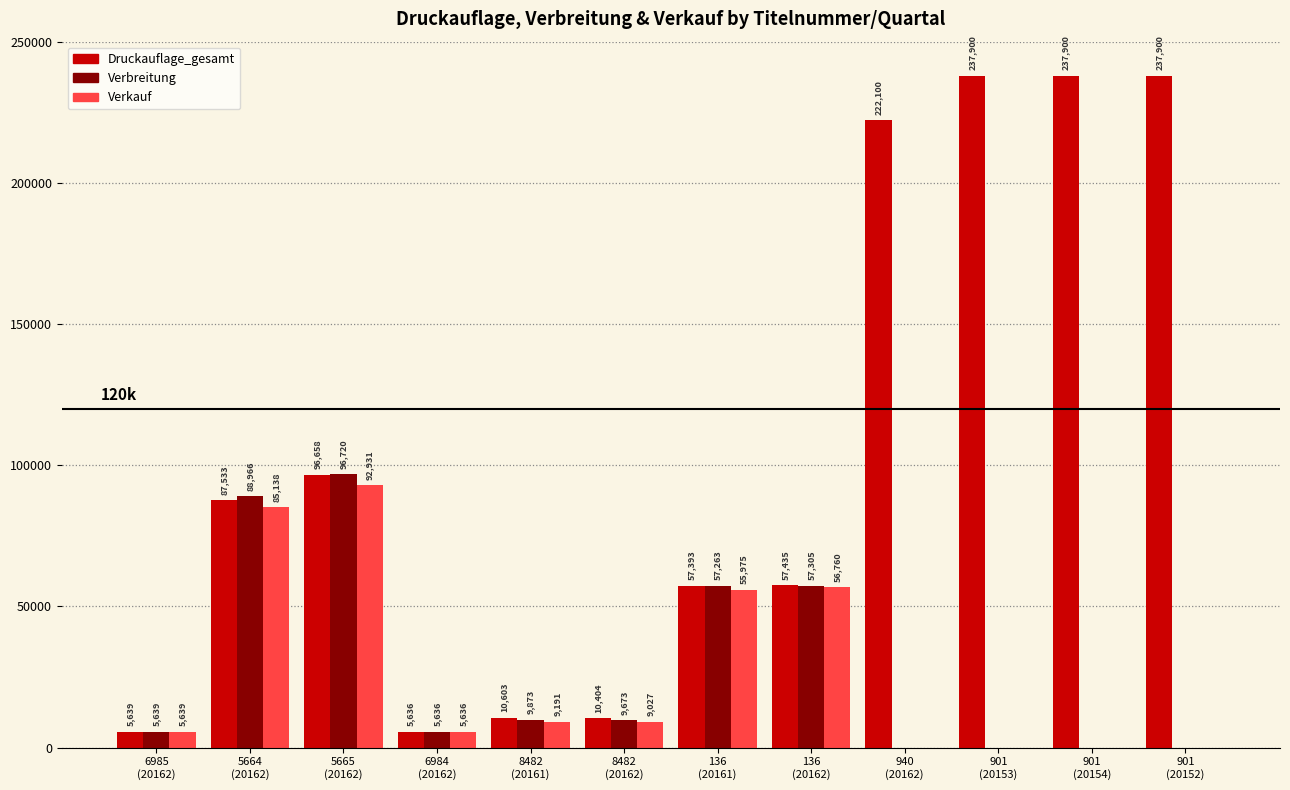

What is the sum of all Verkauf values?

320297